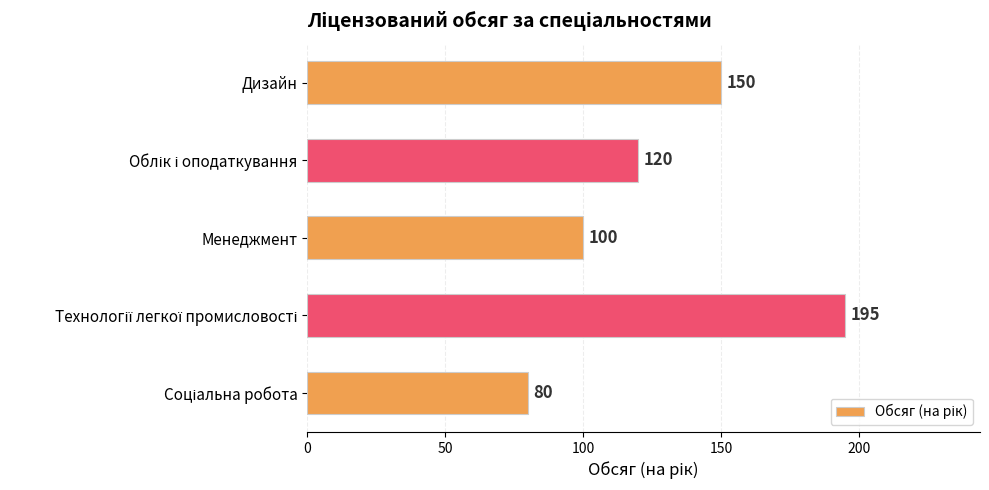

True or false: the data shows 144 at Менеджмент.

False